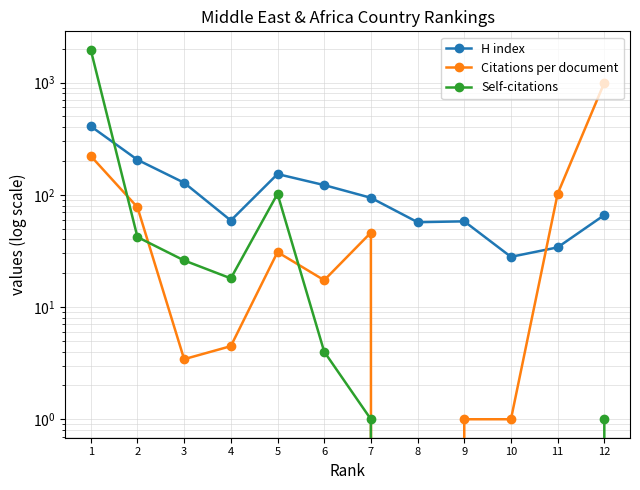

Where is the first local minimum for Self-citations?

4